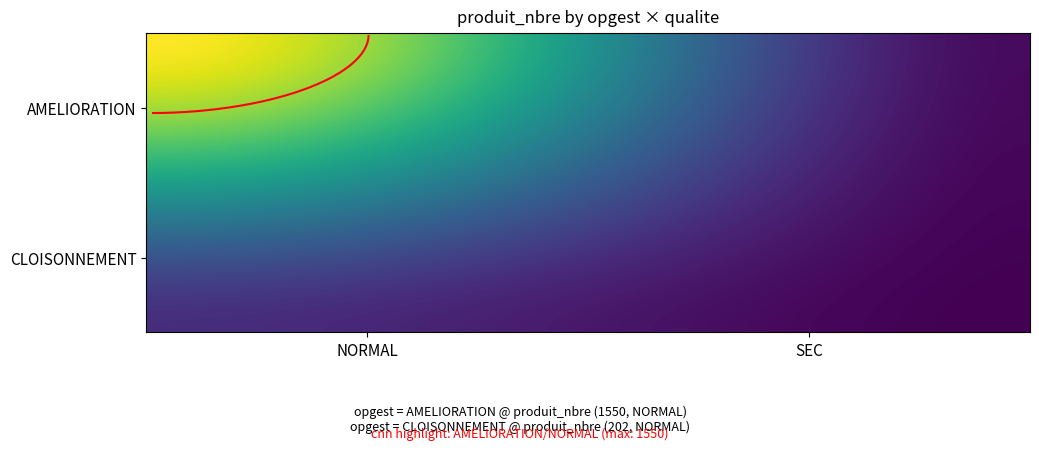

What is the average value of the AMELIORATION_SEC series?

6